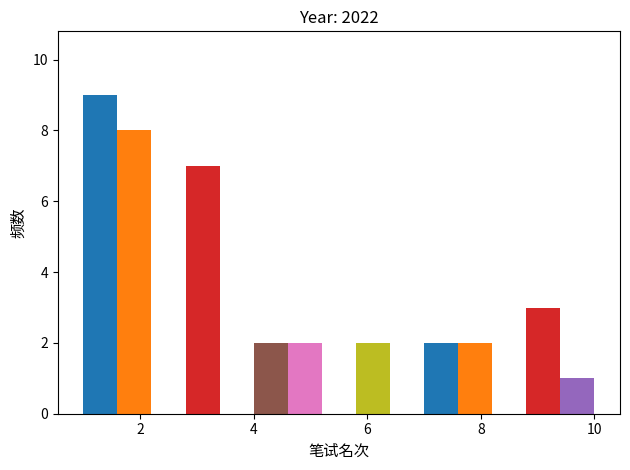

Read against the x-axis, roughly where is the centre of the tallest bar?

1.4